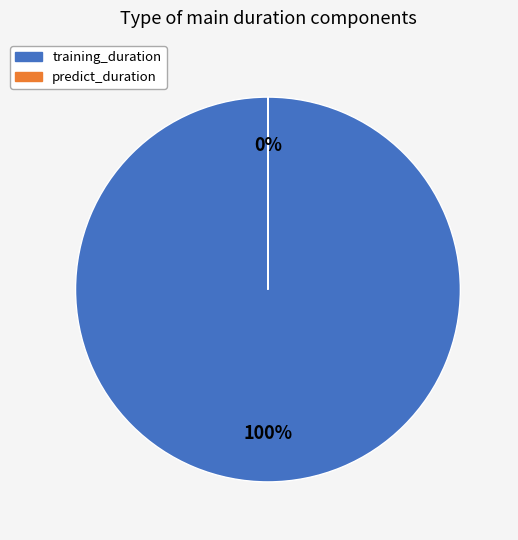

Which category accounts for the majority?

training_duration